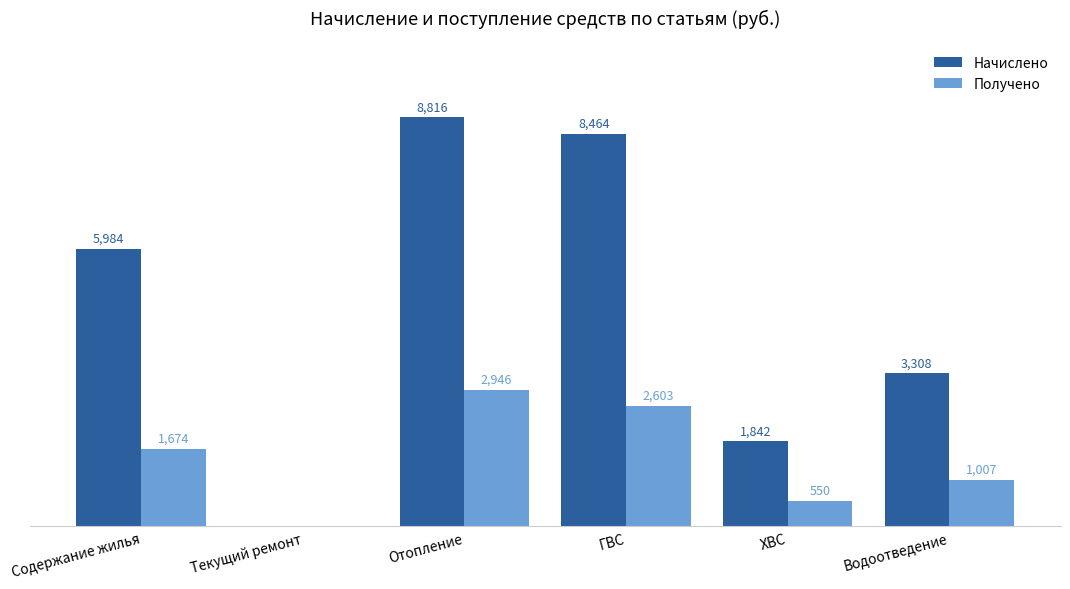

Which series changed the most between Содержание жилья and Отопление?

Начислено